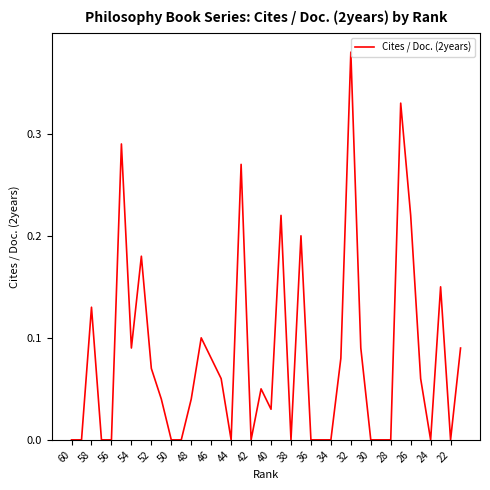

Does the chart have visible grid lines?

No